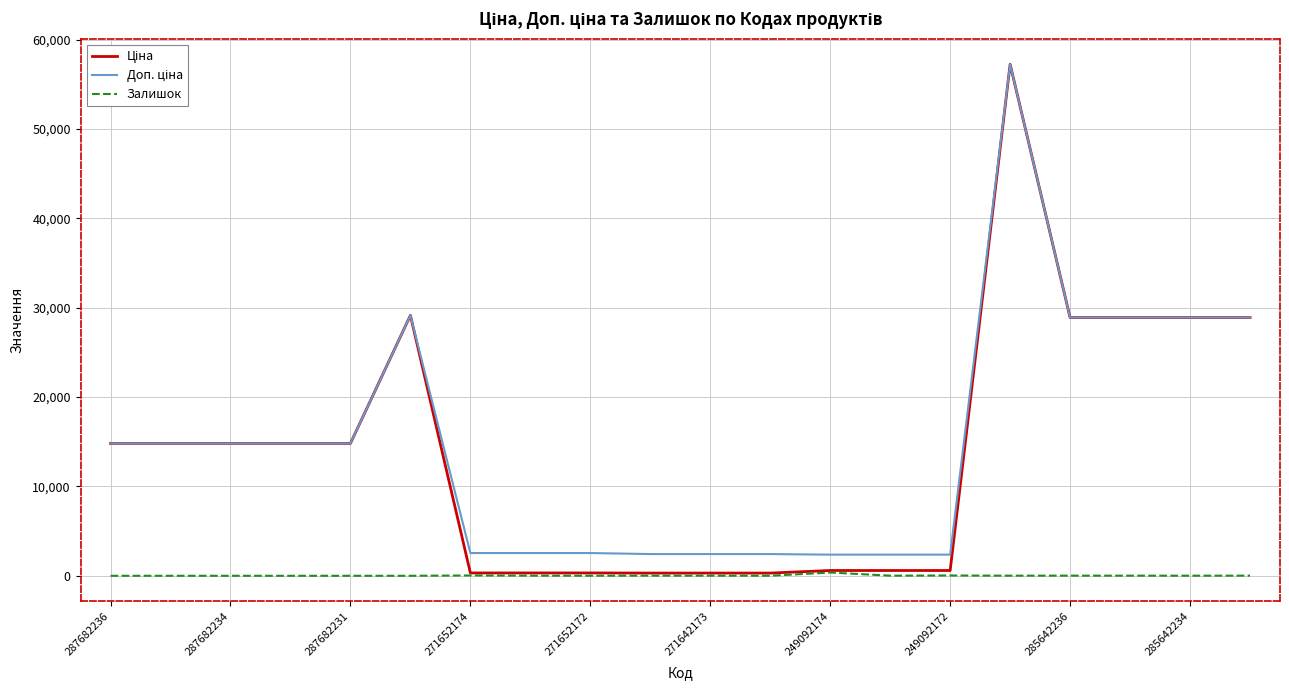

Is this an area chart (filled region under the line)?

No